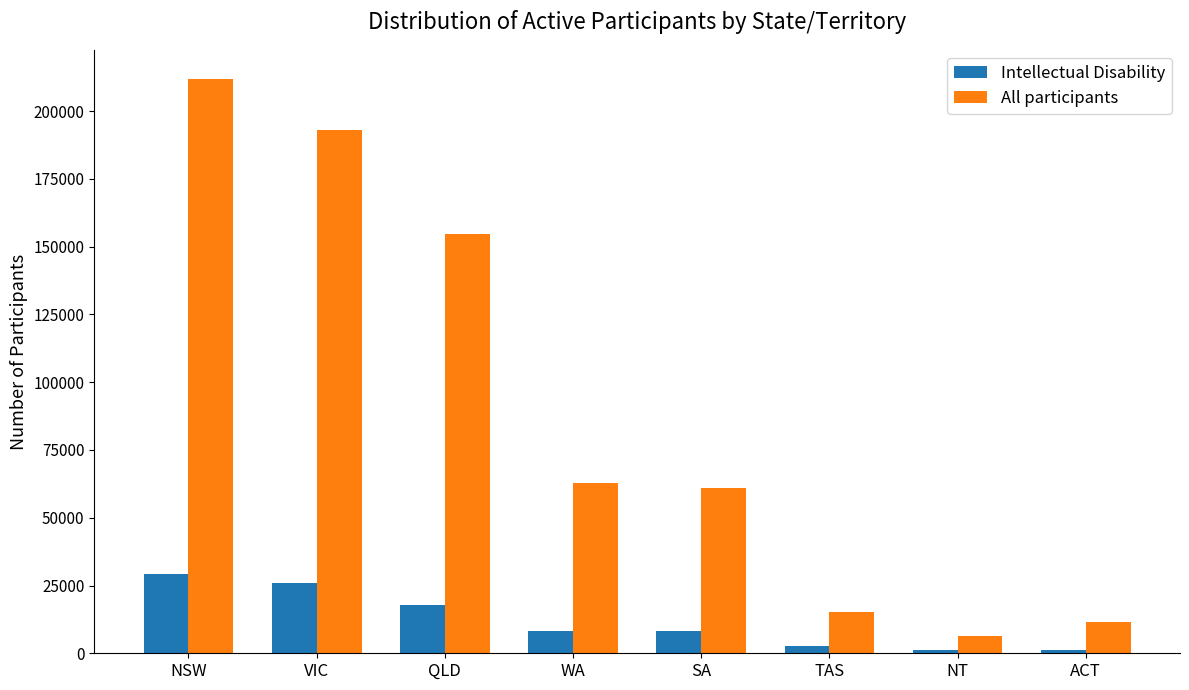

Rank the series by their maximum value, from lowest to highest.

Intellectual Disability, All participants